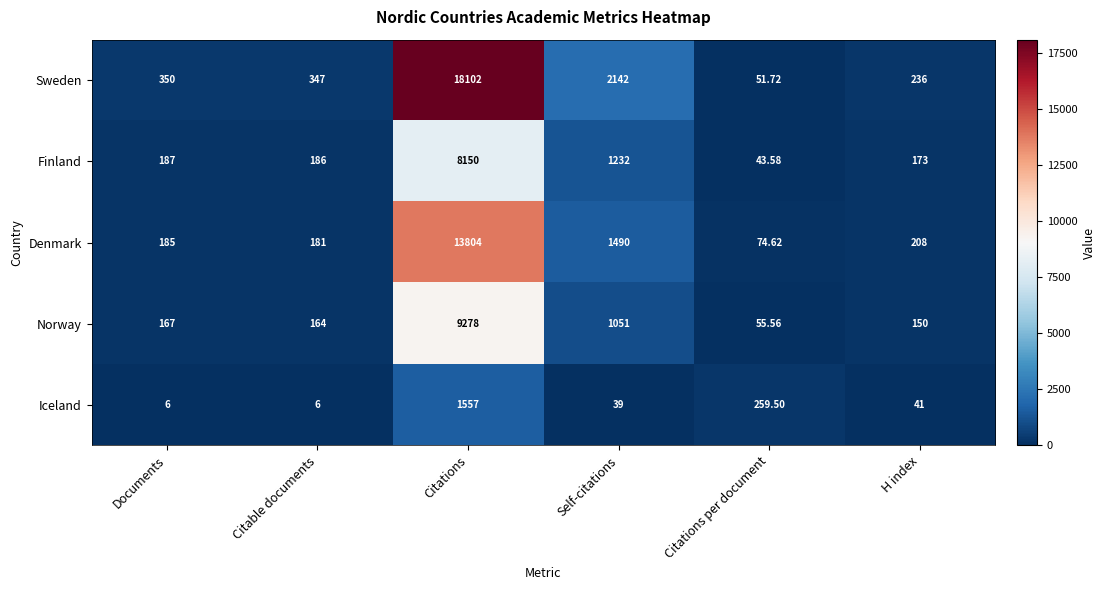

At how many categories does at least one series exceed 2475?

1